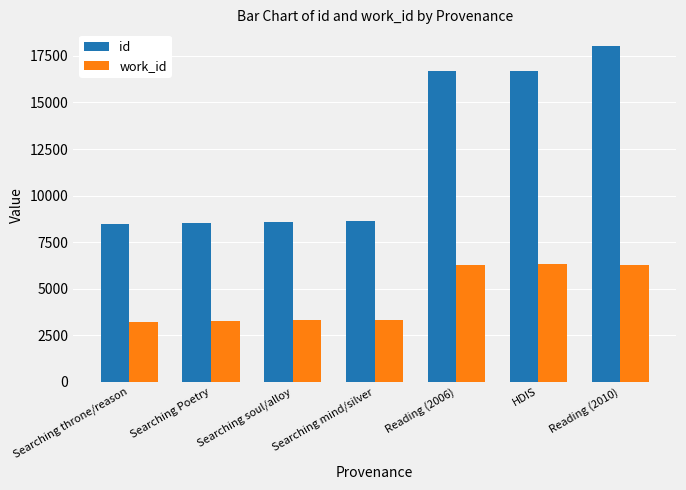

Where is id nearest to the value 13249?

Reading (2006)